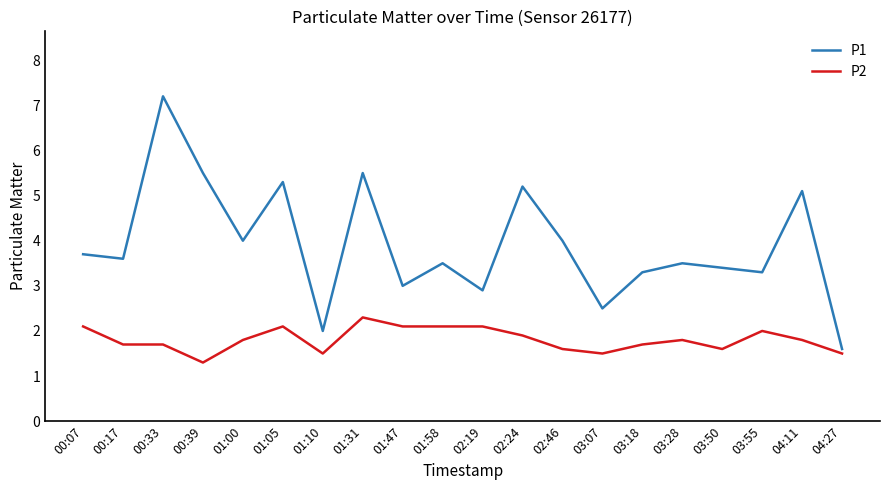

True or false: P2 and P1 intersect in this chart.

False